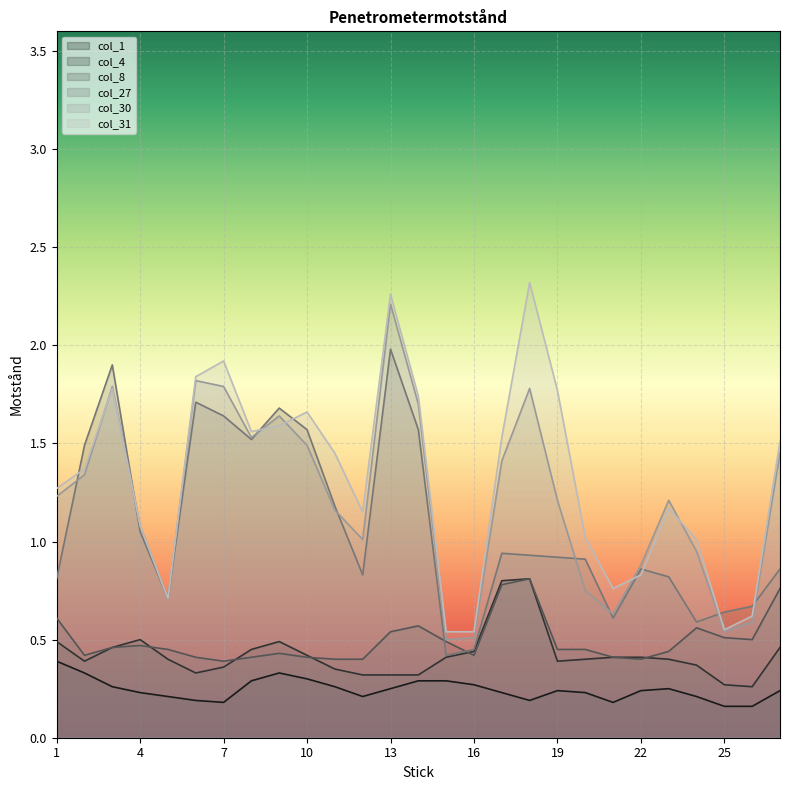

What is the average value of the col_27 series?

1.1